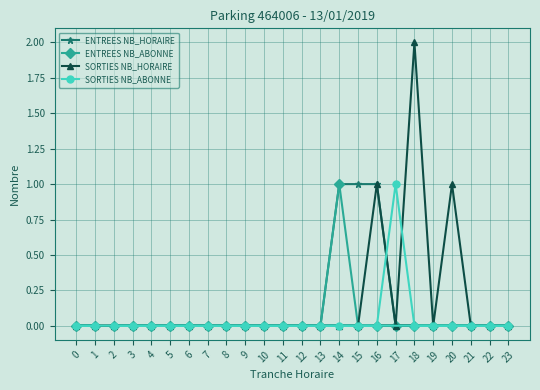

True or false: ENTREES NB_ABONNE and SORTIES NB_ABONNE cross at least once.

False